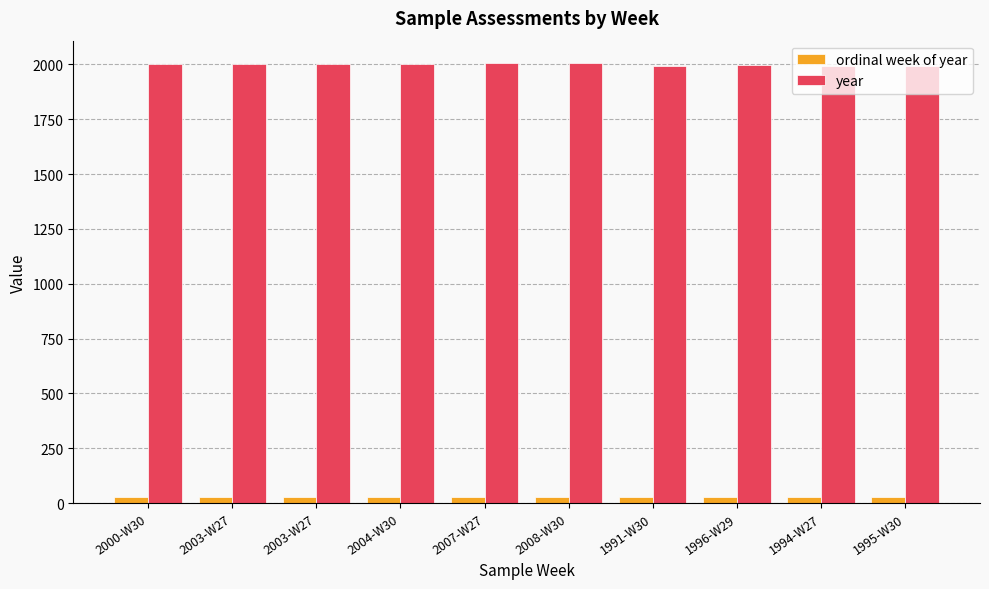

How many categories are shown in the chart?

10